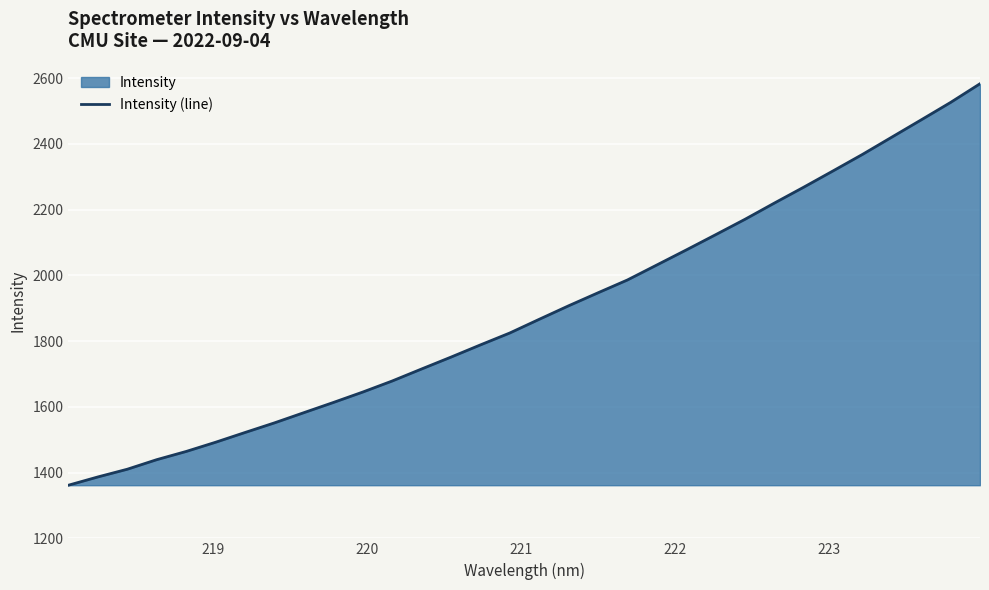

How many distinct data groups are displayed?

1